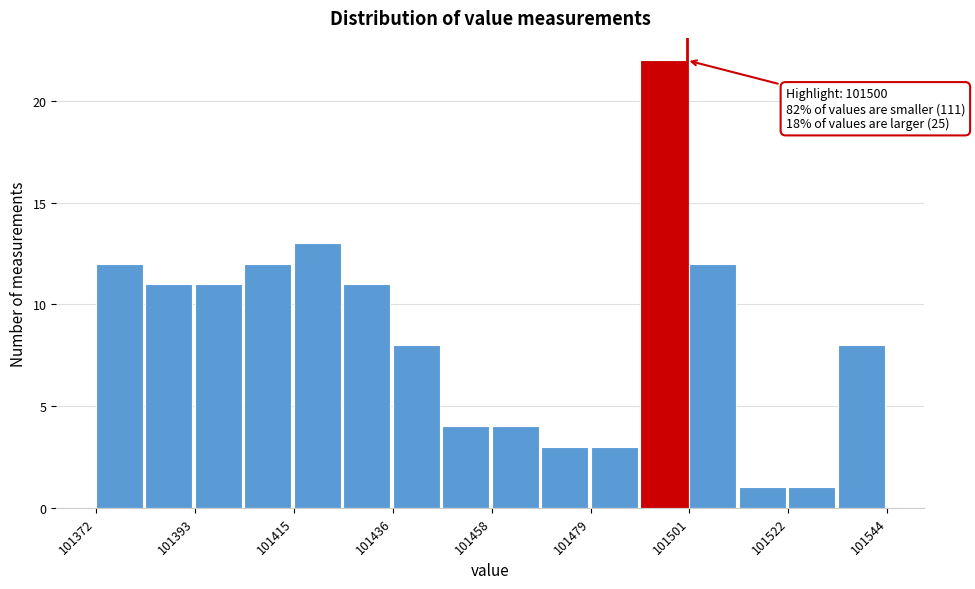

Read against the x-axis, roughly where is the centre of the tallest bar?

101495